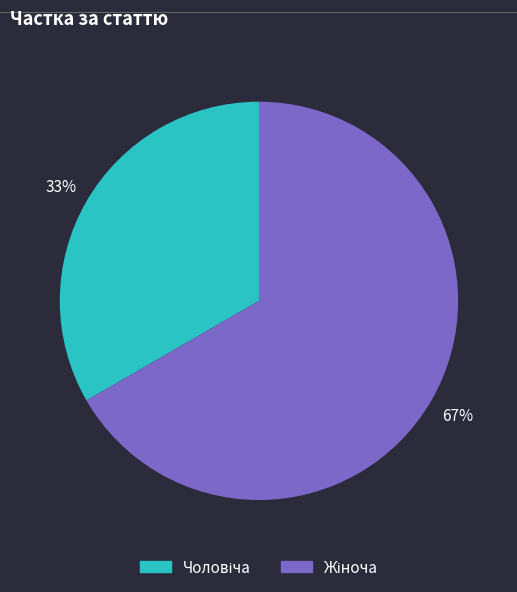

To the nearest percent, what is the average slice percentage?

50%